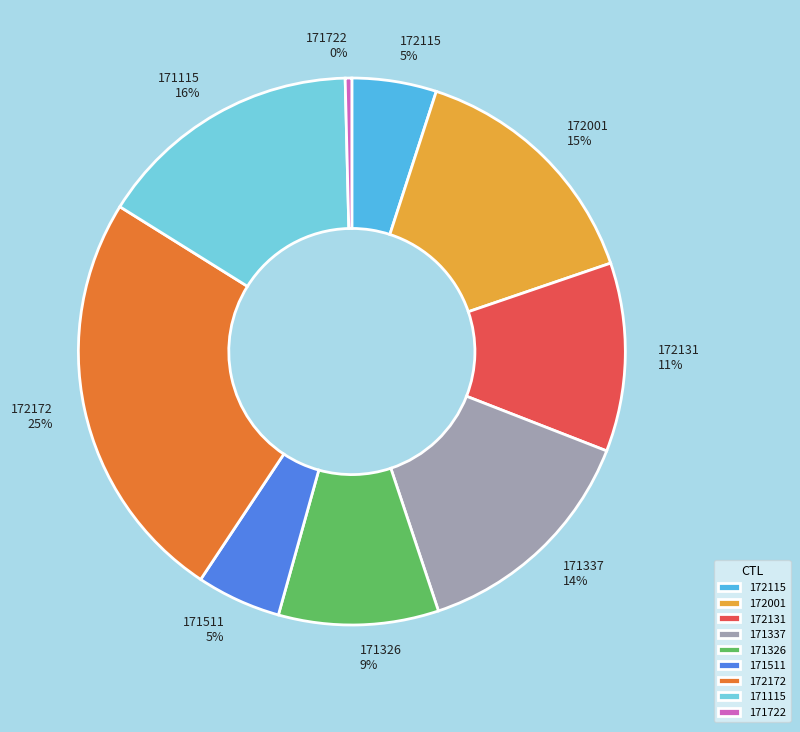

Do 171115 and 171511 together represent more than half of the pie?

No